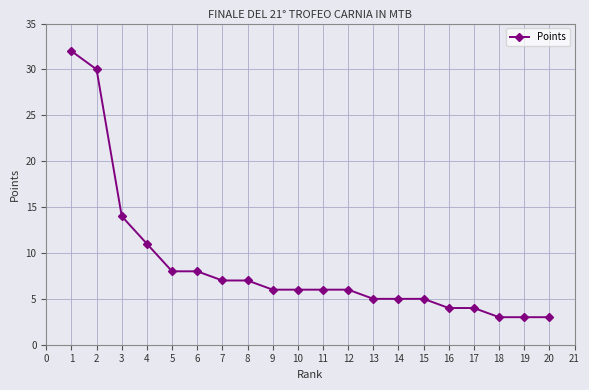

What is the value of the 2nd point from the left?

30